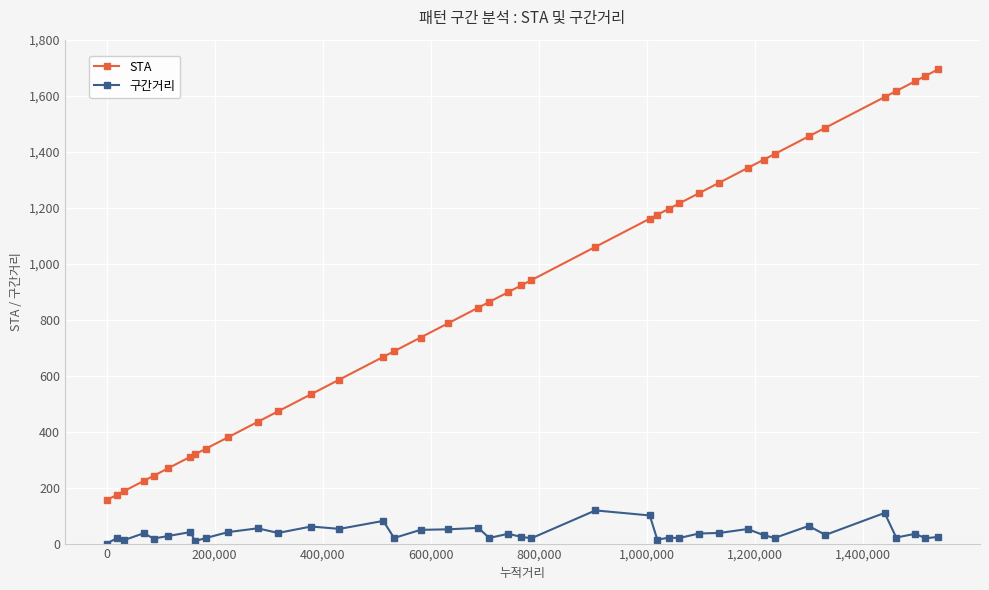

Which series has the largest range (max minus min)?

STA